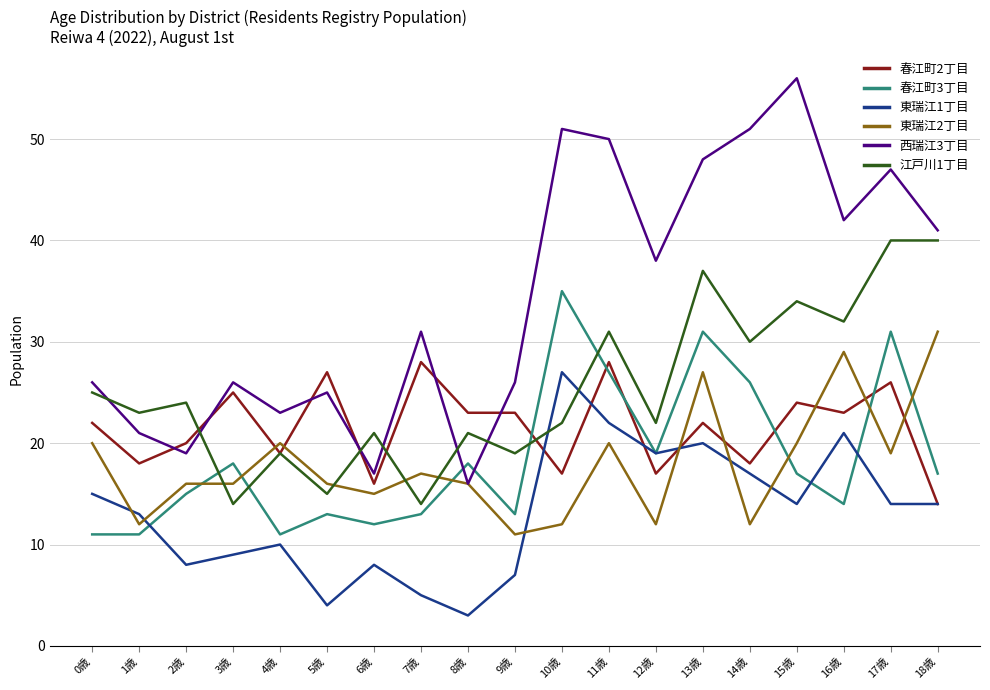

How many lines are shown in the chart?

6